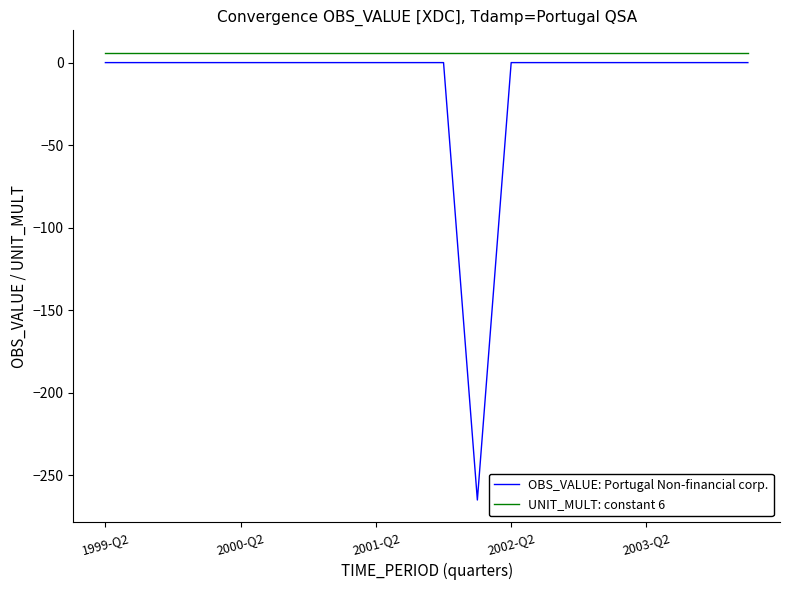

True or false: OBS_VALUE: Portugal Non-financial corp. and UNIT_MULT: constant 6 intersect in this chart.

False